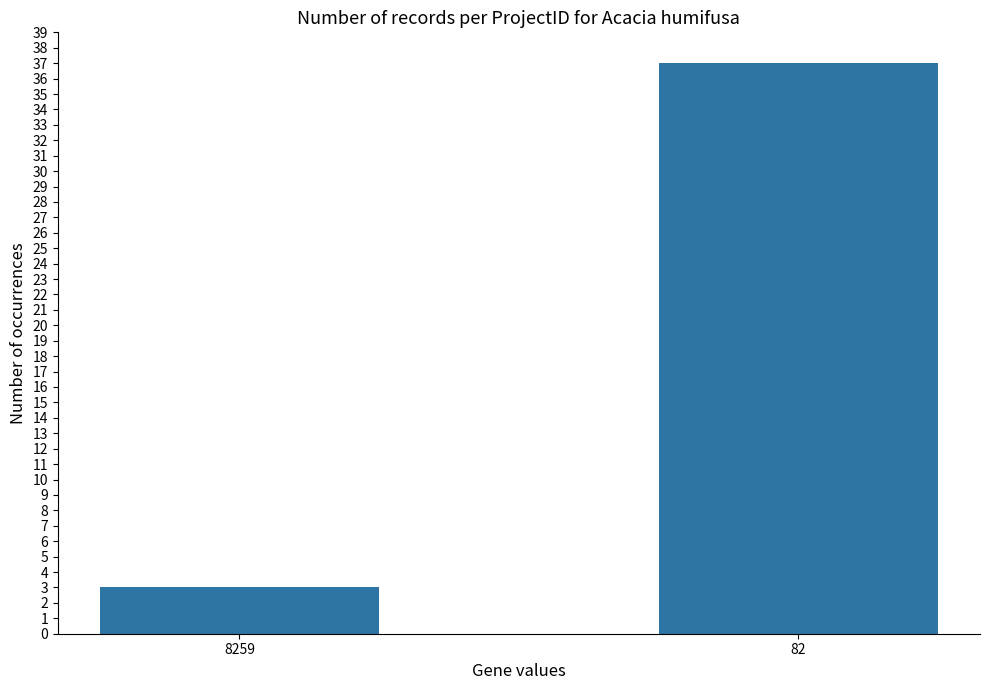

At which category does the chart reach its peak across all series?

82